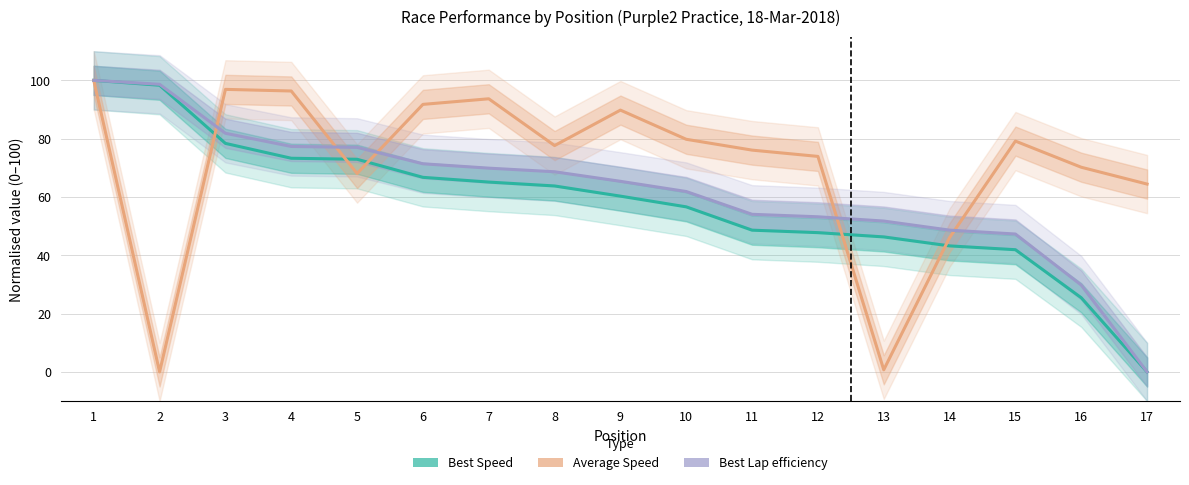

At 7, list the series in order from smallest to largest.

Best Speed (normalised), Best Lap efficiency (normalised), Average Speed (normalised)